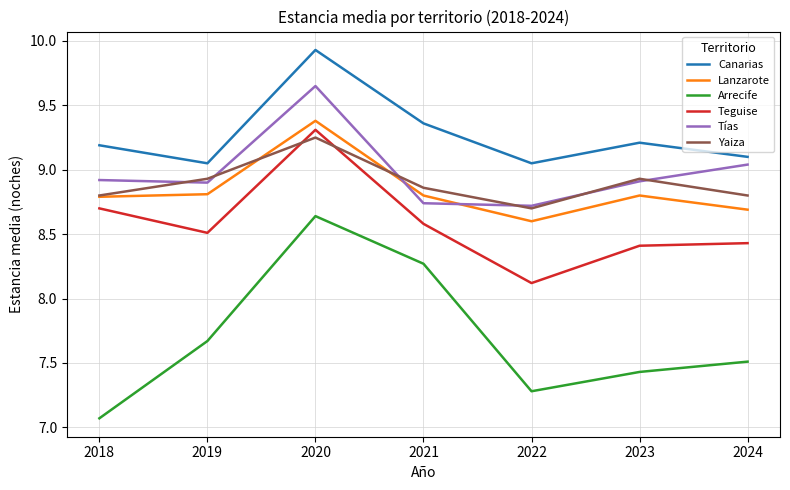

What is the average value of the Lanzarote series?

8.8